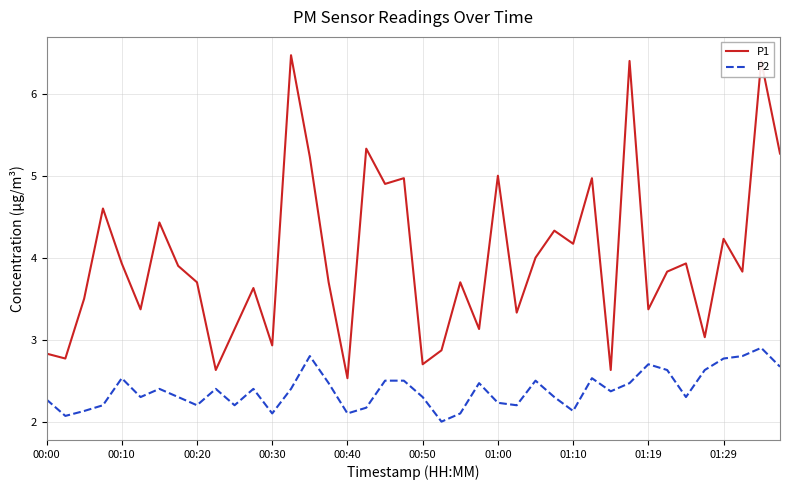

What is the greatest value displayed?

6.5